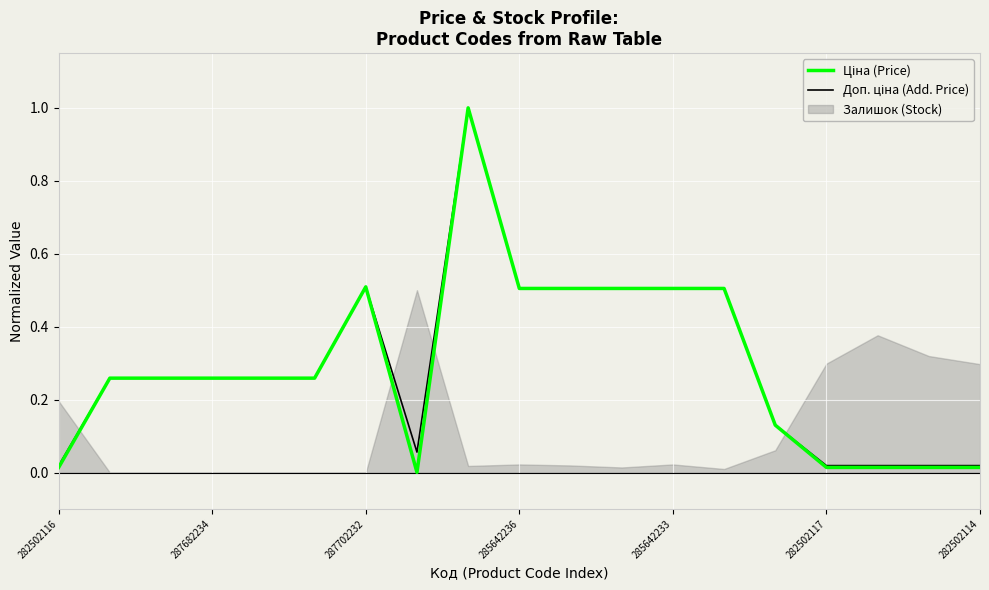

In Доп. ціна (Add. Price), how many points are lower than both neighbors (excluding endpoints)?

1